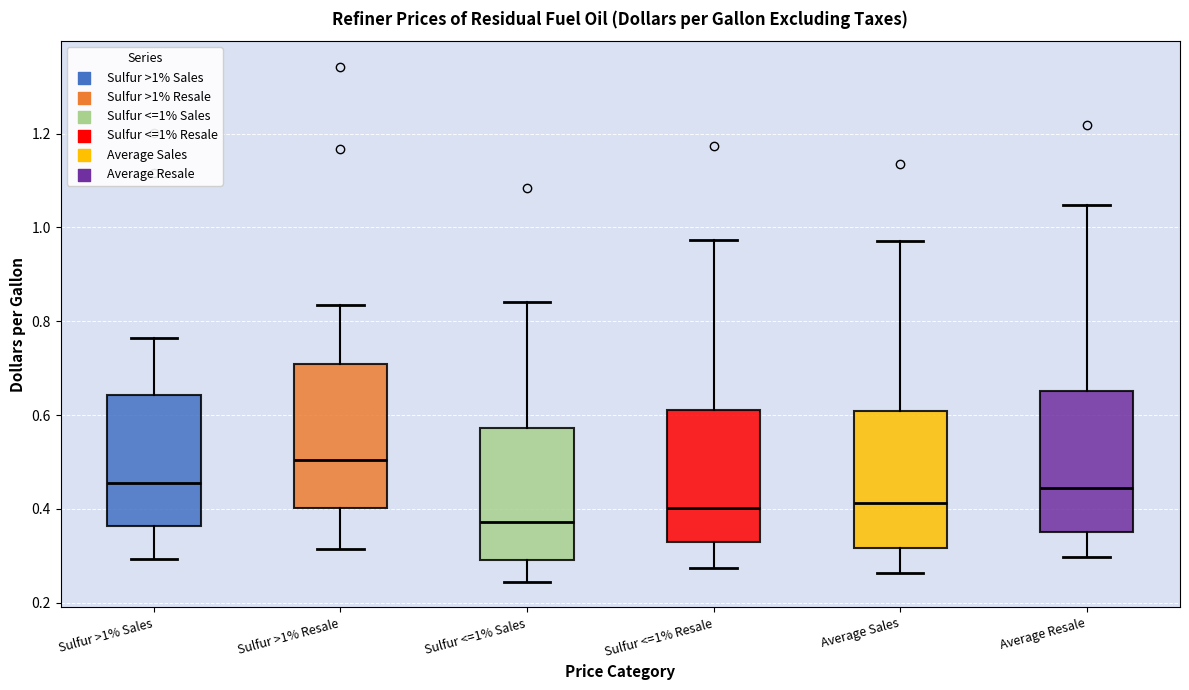

Which box's median line is the highest?

Sulfur >1% Resale